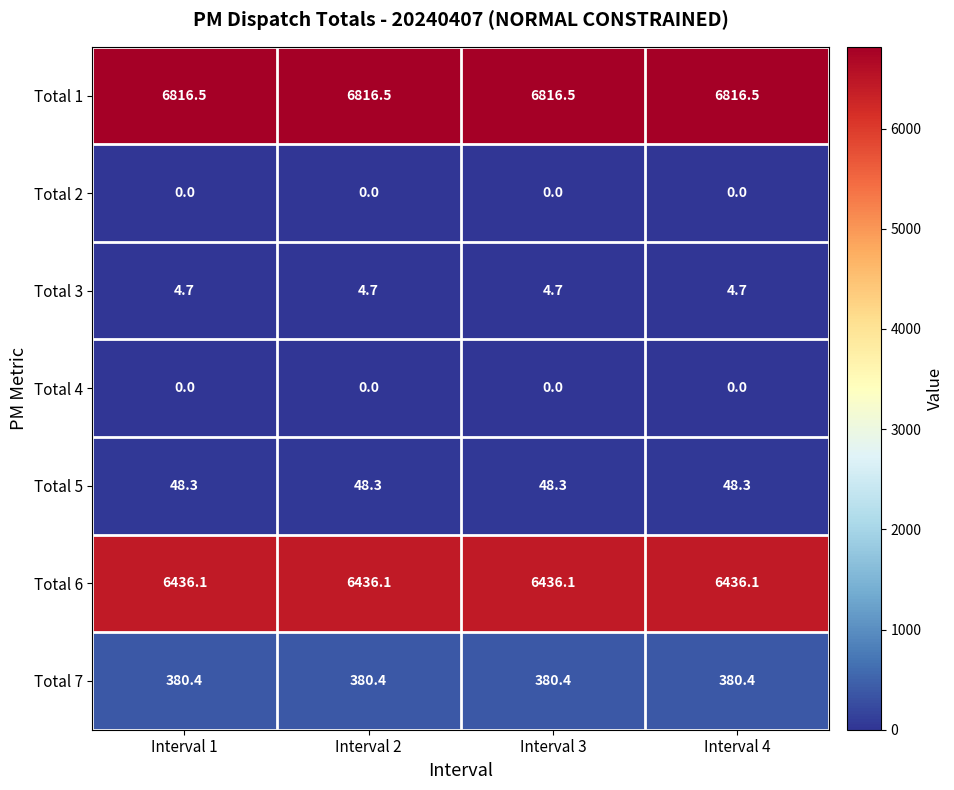

What is the total value across all series at Interval 1?

13686.0